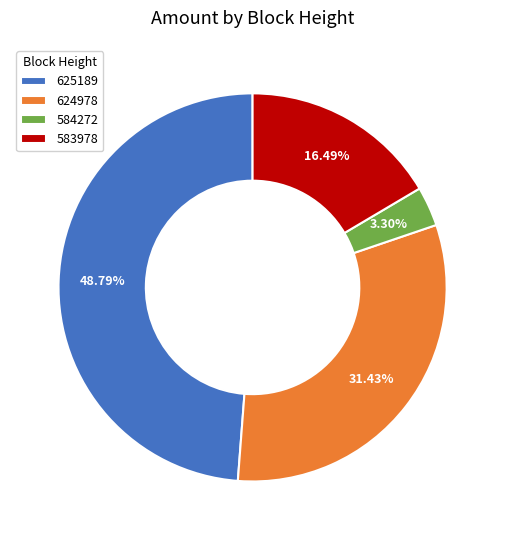

How many segments does this pie chart have?

4